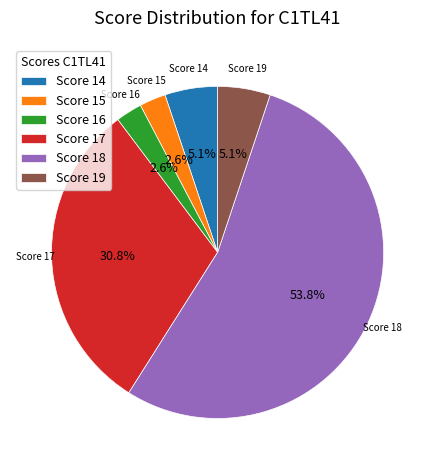

Is there any slice that represents more than half of the pie?

Yes